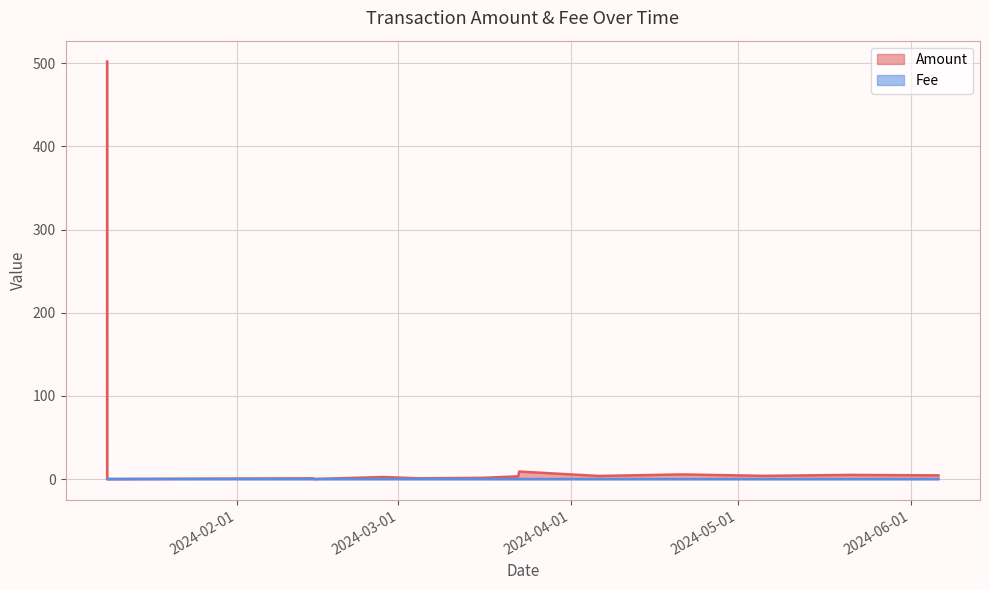

What is the total value across all series at 2024-02-27 04:39?

2.5